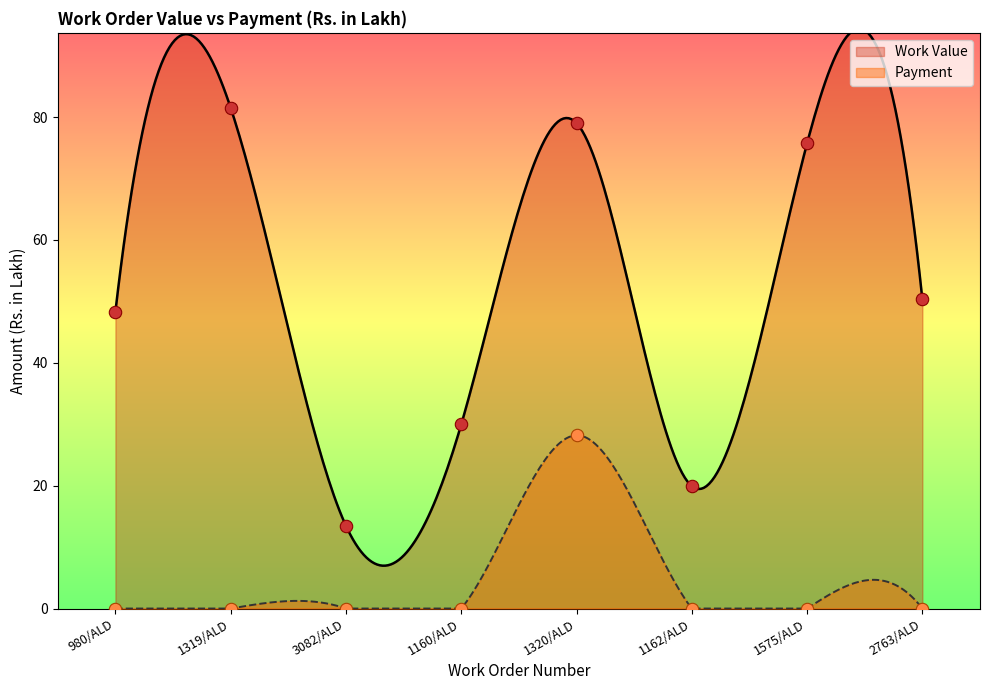

What are all the series names shown in the legend?

Work Value, Payment